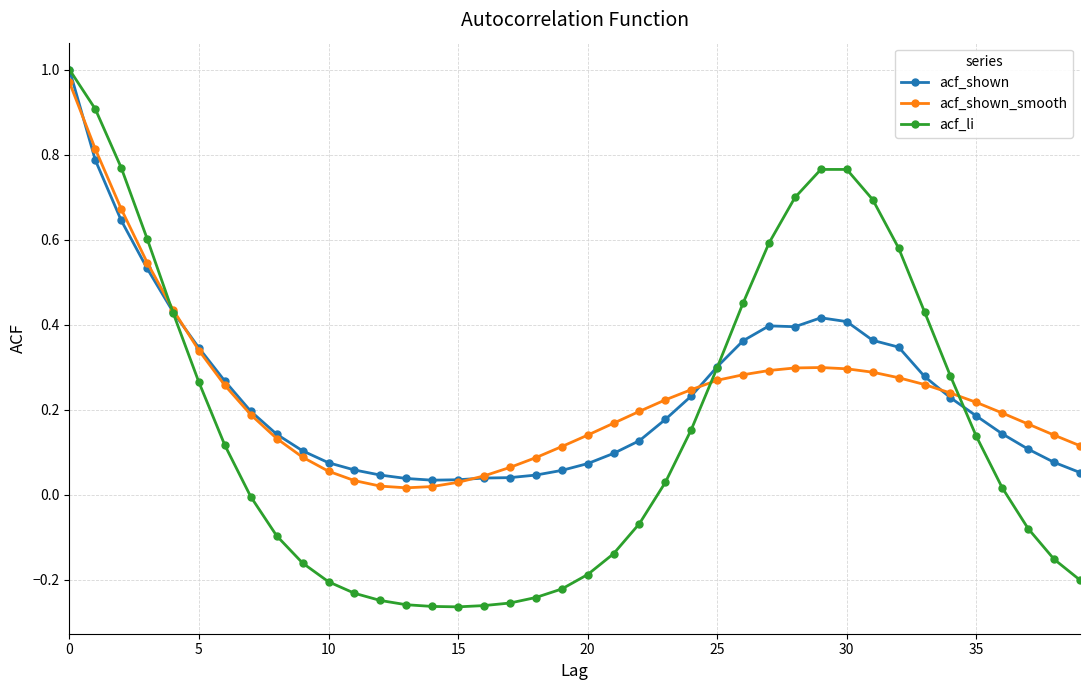

Which series has the largest range (max minus min)?

acf_li